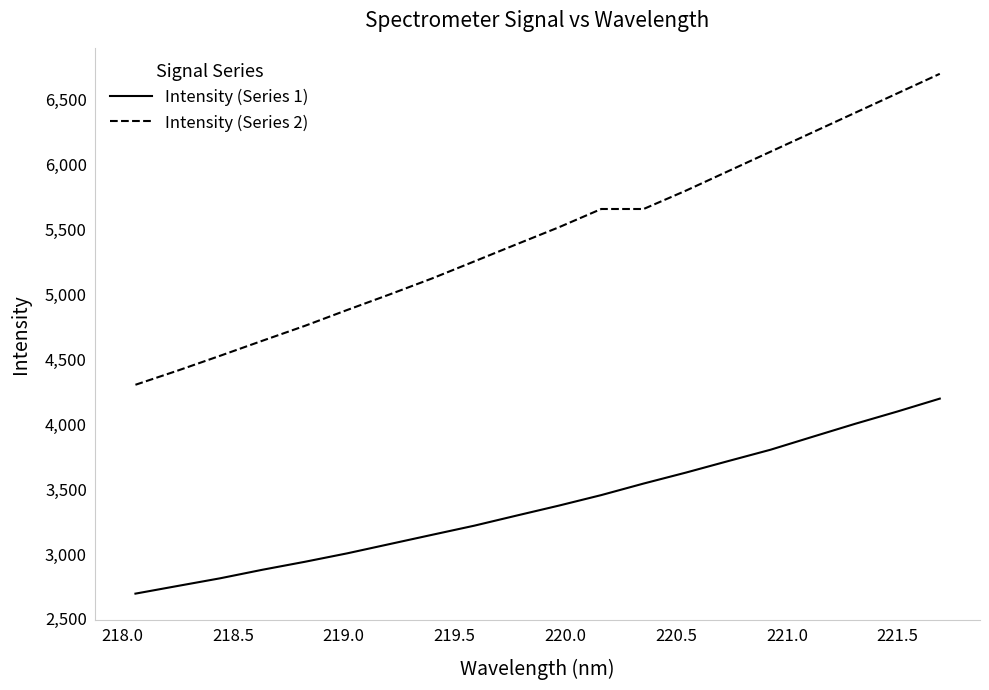

What is the sum of all Intensity (Series 1) values?

67546.0